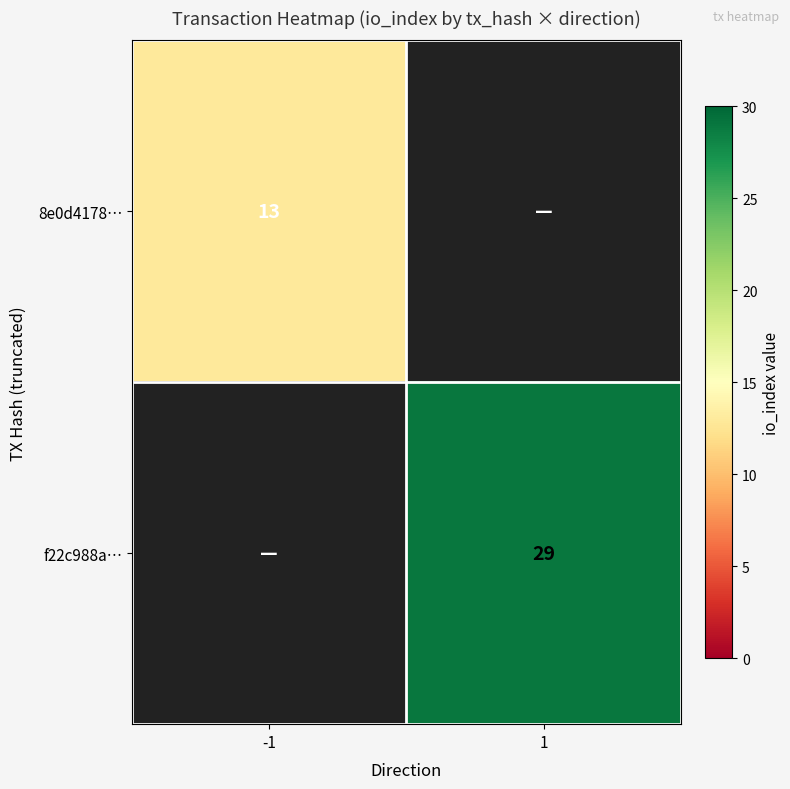

How many categories are shown in the chart?

2